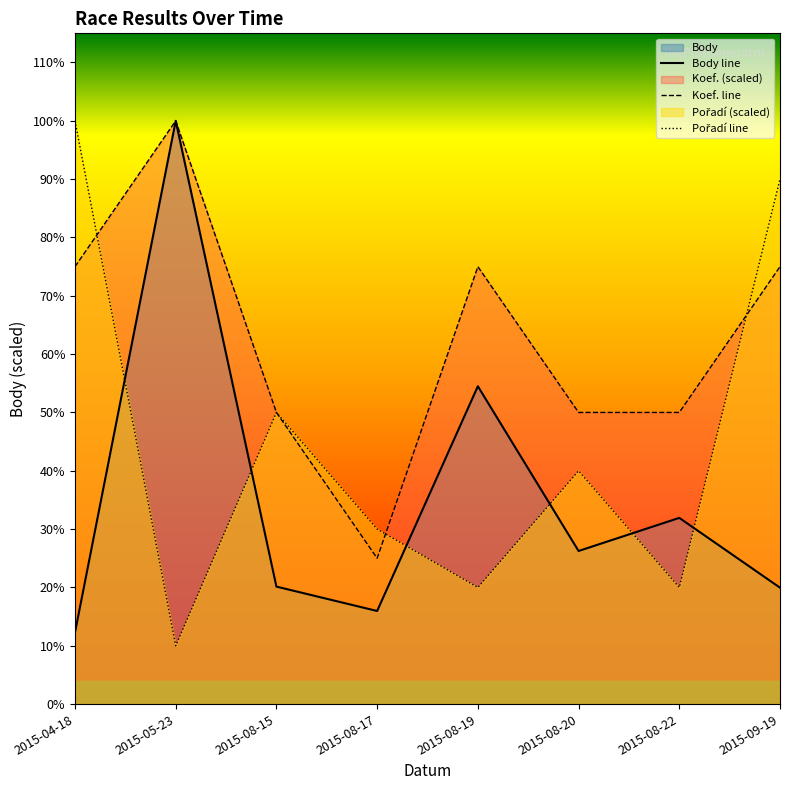

At which category does Koef. reach its first local valley?

2015-08-17